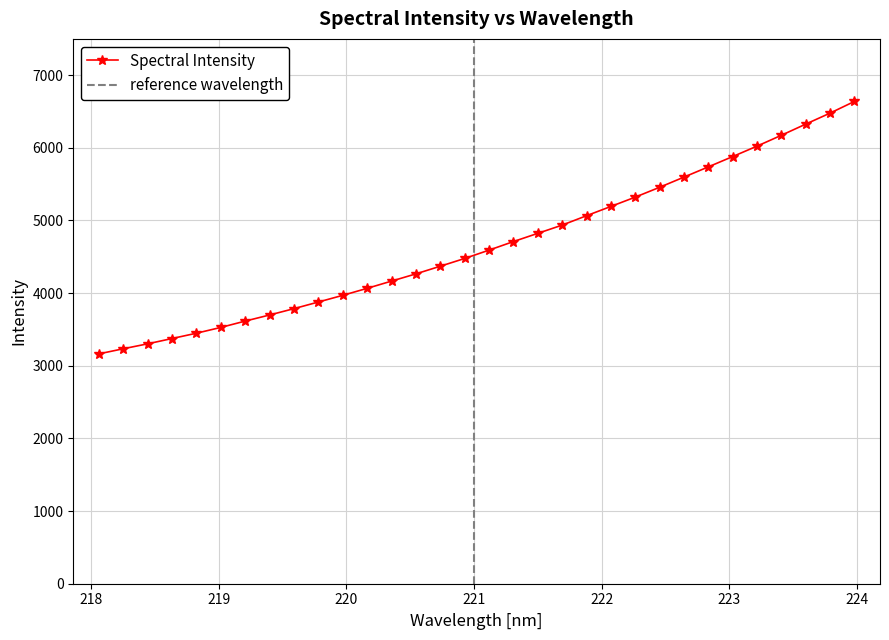

What is the value of the Spectral Intensity point at the 8th from the left?

3699.4